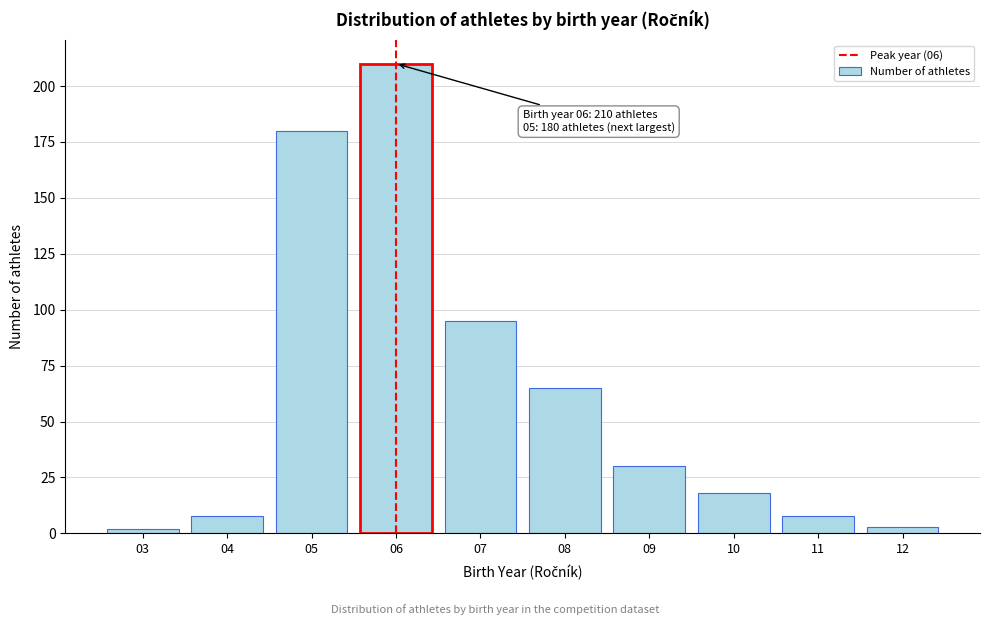

Reading right to left, extract all data points from this chart.

3	8	18	30	65	95	210	180	8	2